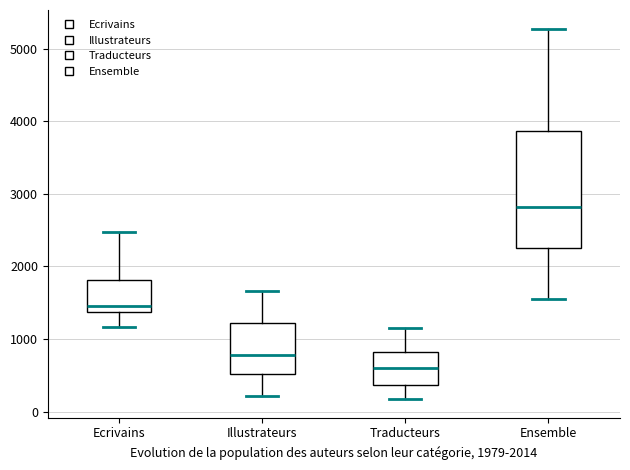

Reading left to right, read every box against the y-axis: the position of its median line, the range the box covers, and the ends of its whiskers. The values are not printed on the chart, so give them approximately, as read against the axis.

Ecrivains: median 1500, box 1400 to 1800, whiskers 1200 to 2500
Illustrateurs: median 800, box 500 to 1200, whiskers 200 to 1700
Traducteurs: median 600, box 400 to 800, whiskers 200 to 1100
Ensemble: median 2800, box 2300 to 3900, whiskers 1600 to 5300